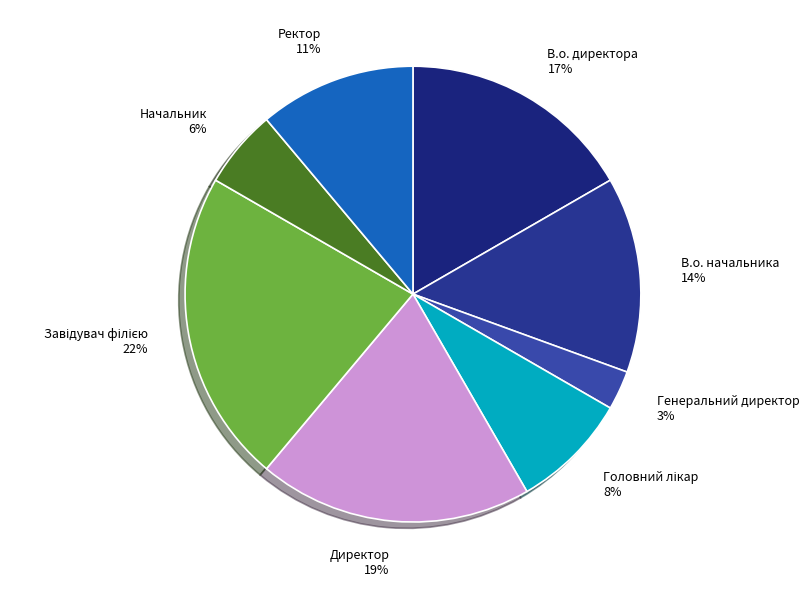

How many slices are in this pie chart?

8